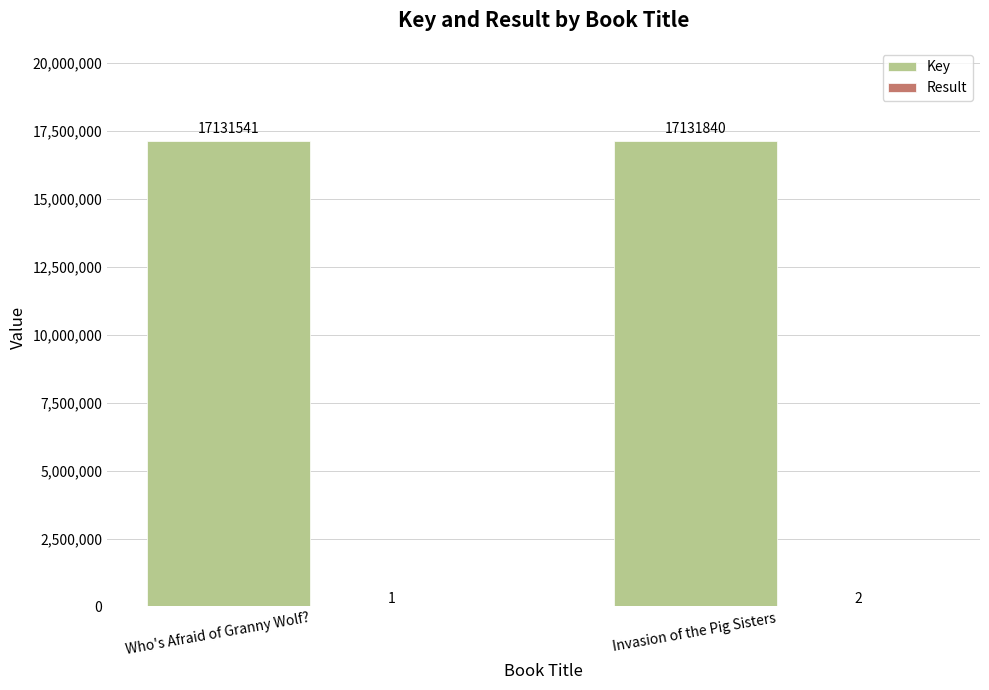

Which series changed the most between Who's Afraid of Granny Wolf? and Invasion of the Pig Sisters?

Key